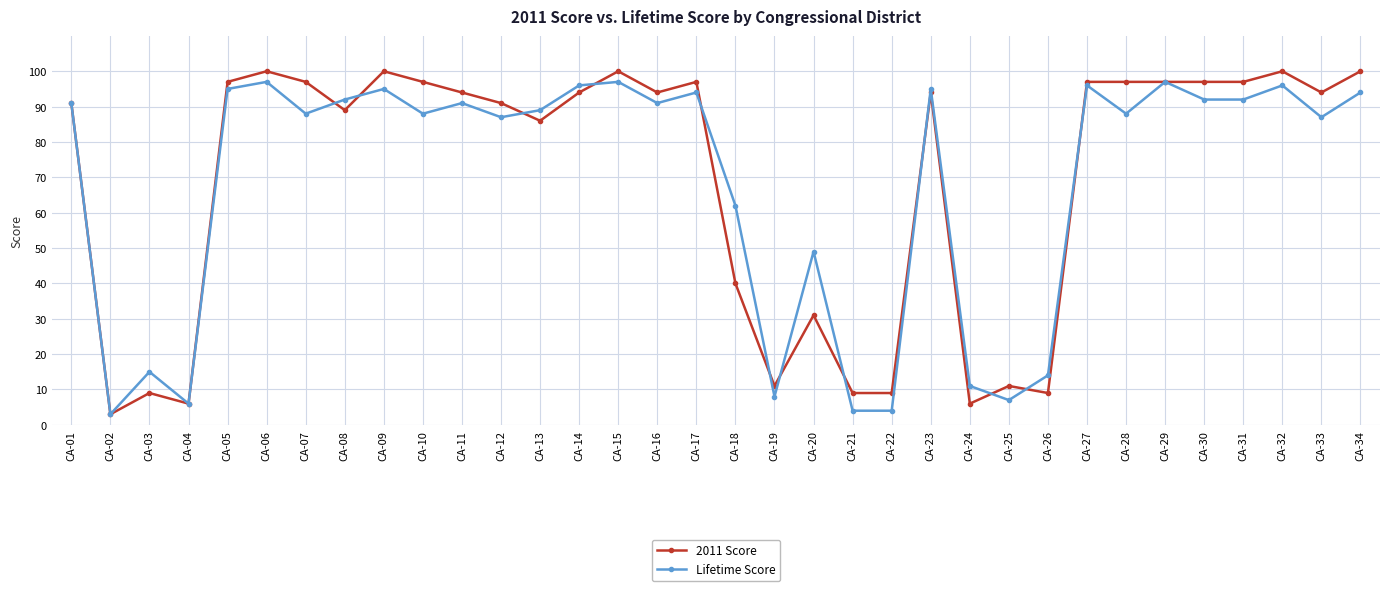

What is the approximate value of Lifetime Score at CA-10, to the nearest 10?

90